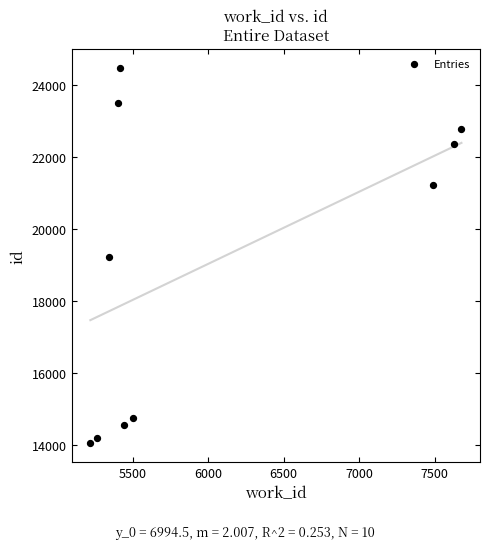

What is the range of X values (max minus min)?

2456